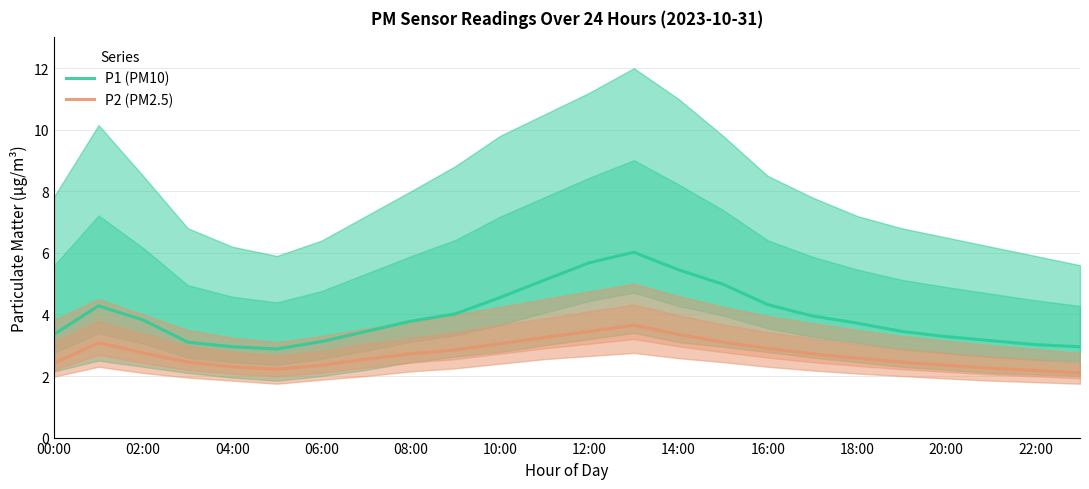

The P2 (PM2.5) series shows 4.0 at 20:00. True or false?

False